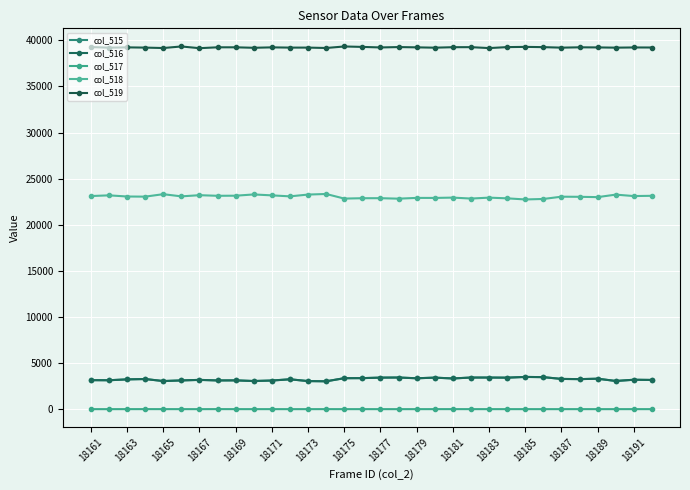

At how many categories does at least one series exceed 14022?

32